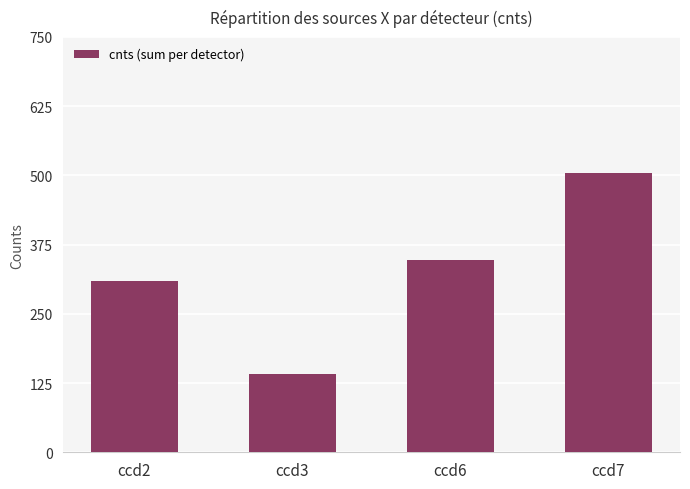

Read the value at ccd7.

504.3